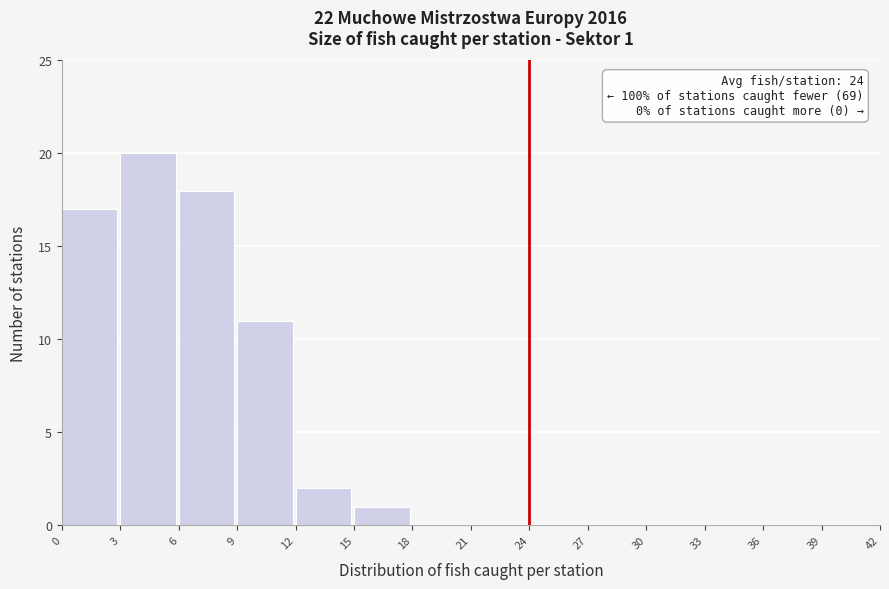

Over which range of the x-axis is the bar tallest?

3 to 6